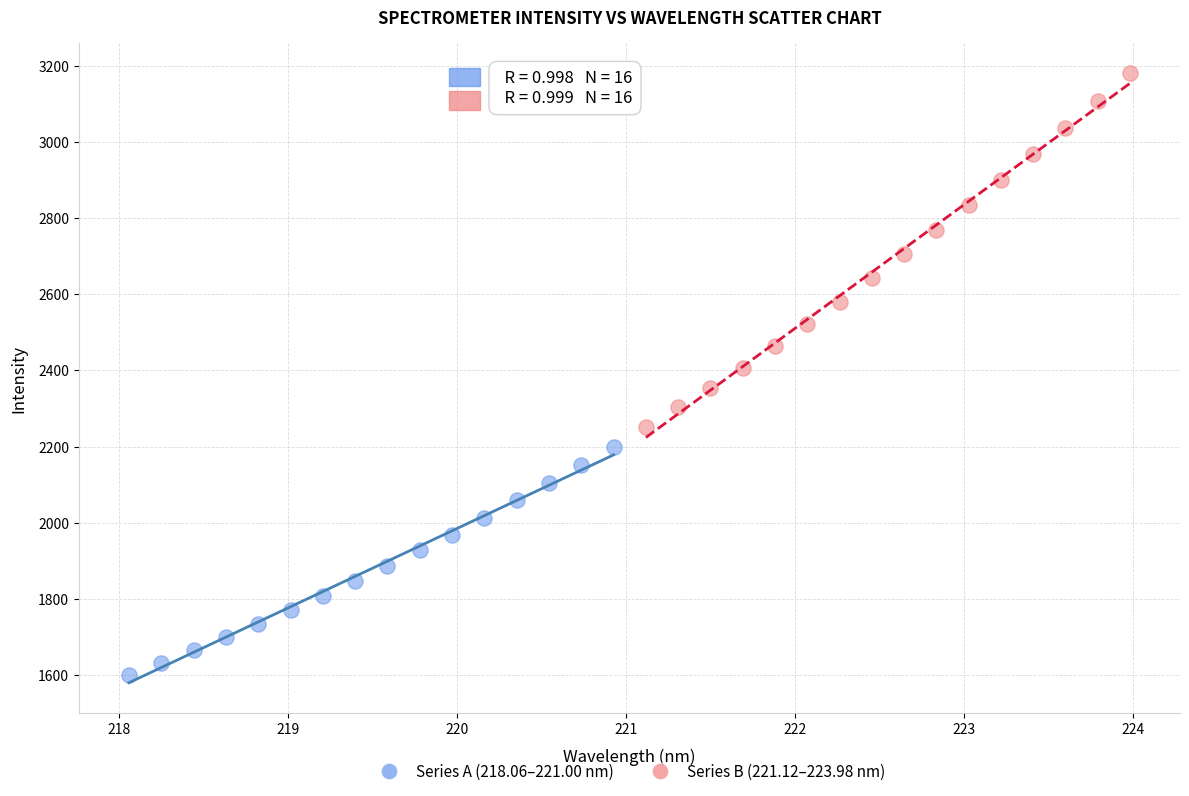

Which series contains the lowest Y value?

Series A (218.06–221.00 nm)